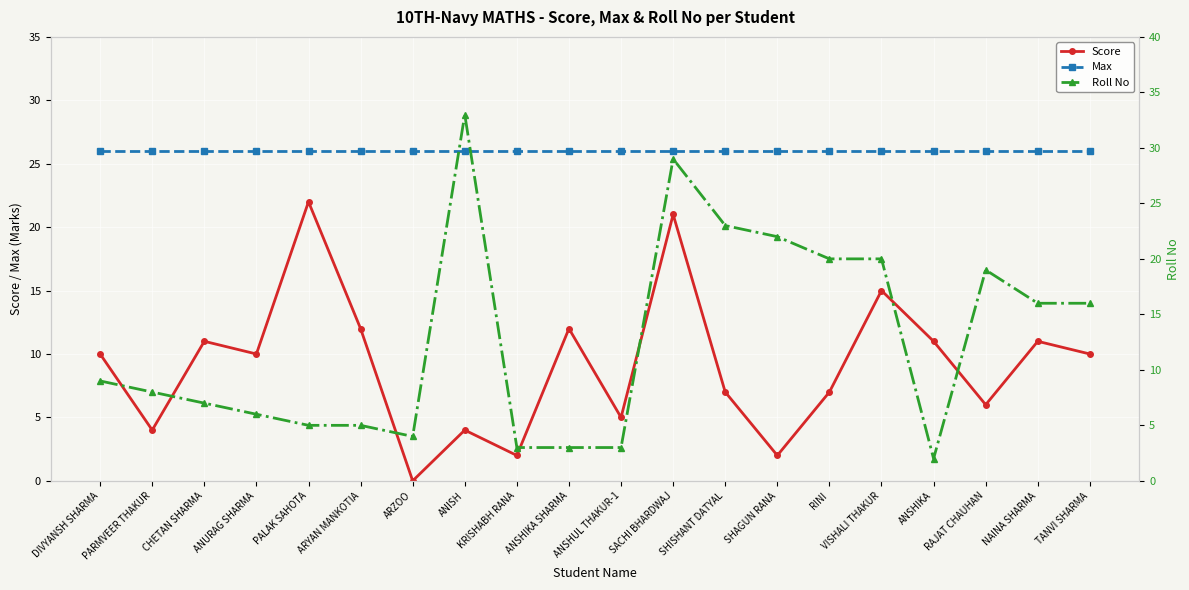

What is the value of the Score point at the 8th from the left?

4